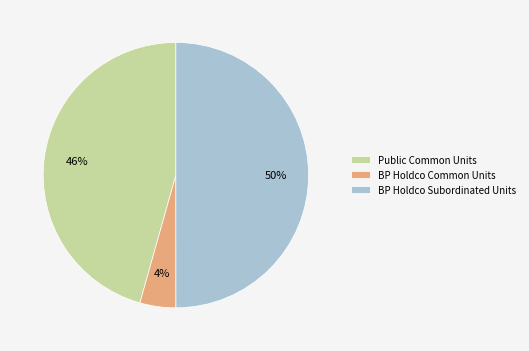

What is the largest slice in the pie chart?

BP Holdco Subordinated Units